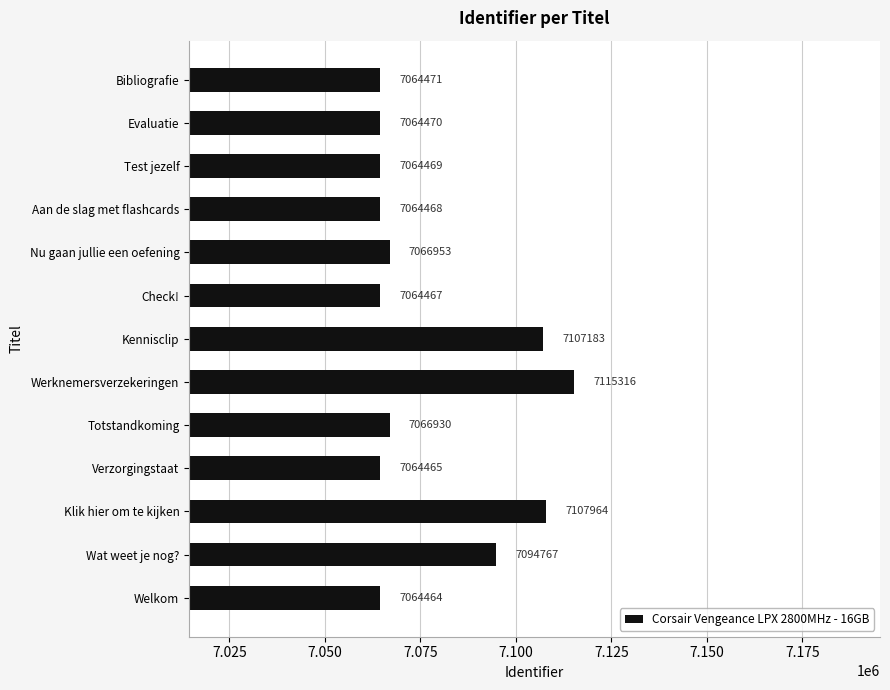

Where is the data nearest to the value 7089890?

Wat weet je nog?